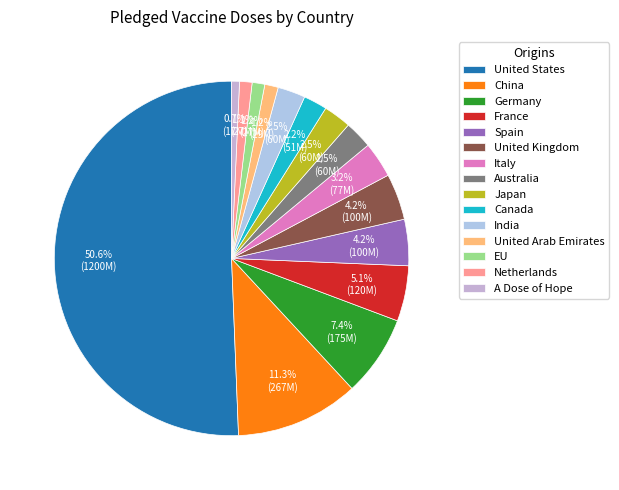

What is the change in value from Germany to Australia?

-115000000